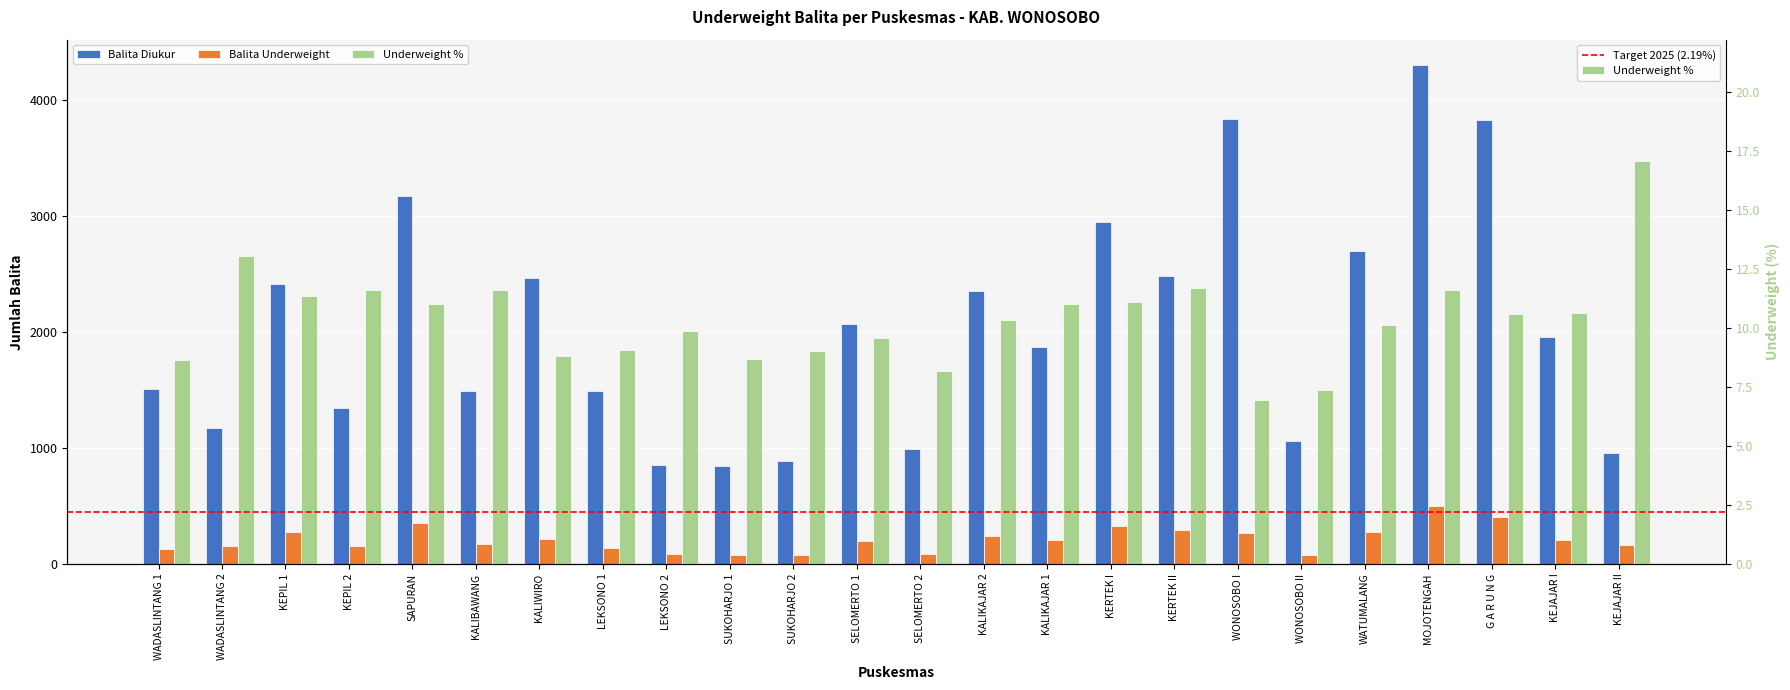

At which label is Balita Underweight closest to 286?

KERTEK II